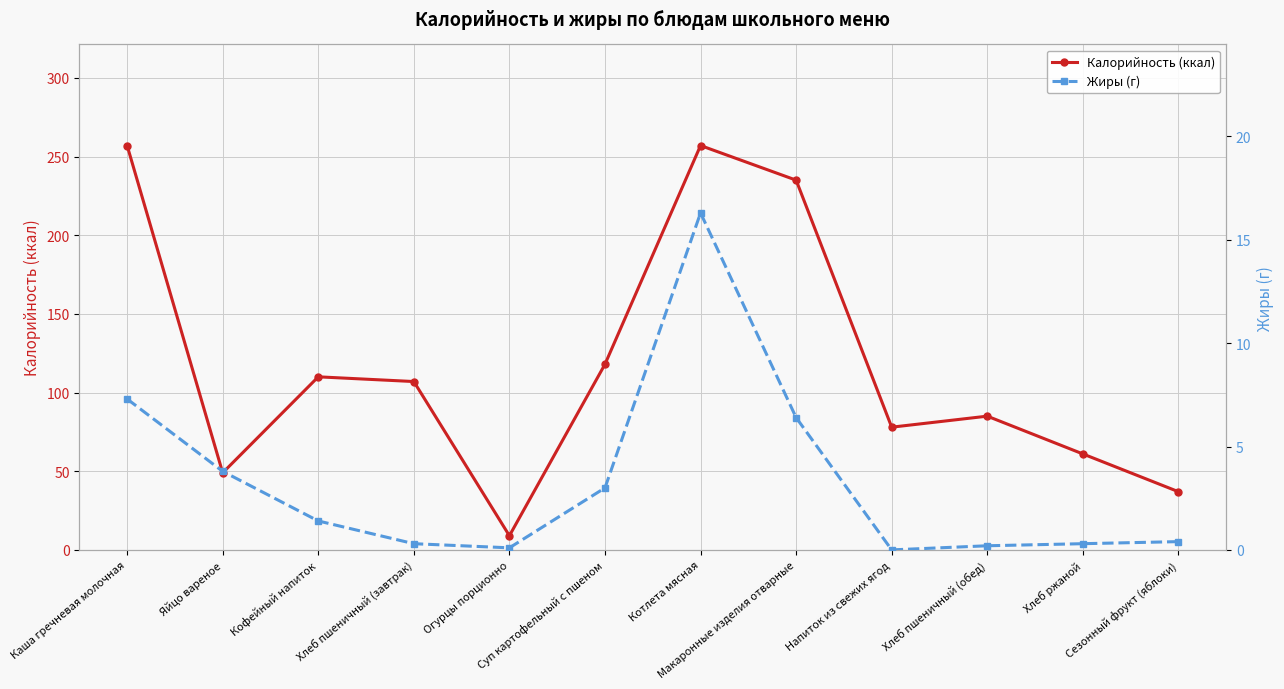

True or false: Жиры (г) and Калорийность (ккал) cross at least once.

False